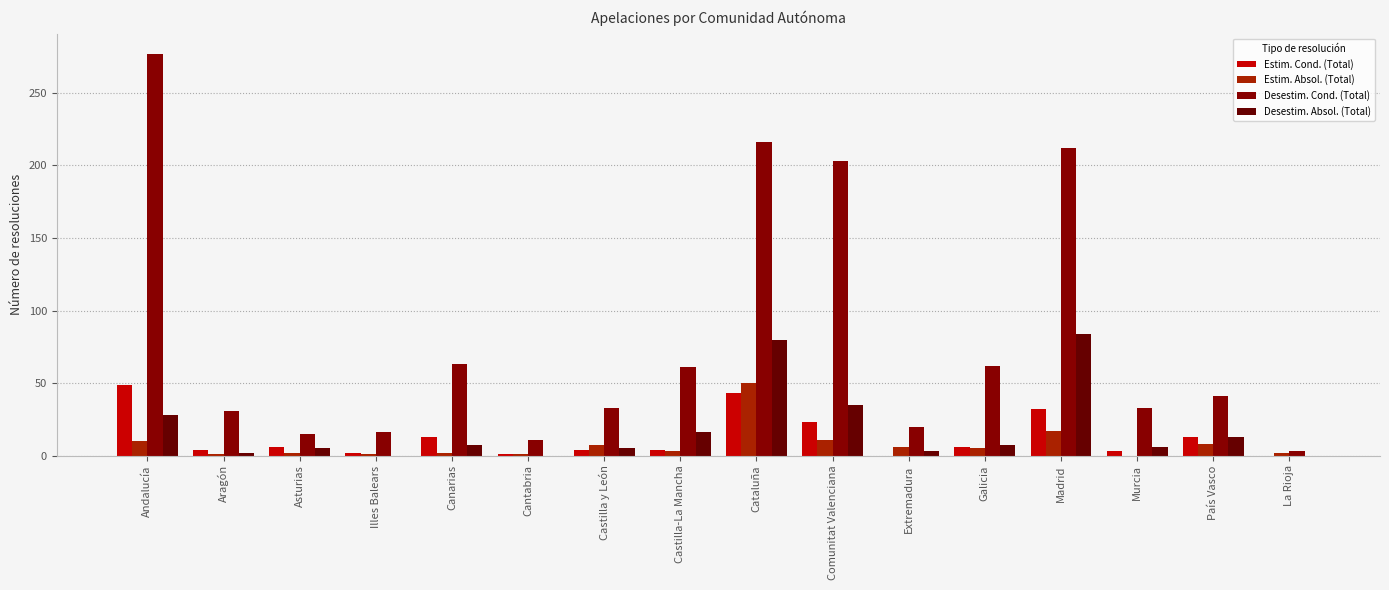

Between Illes Balears and Cantabria, which series saw the biggest shift?

Desestim. Cond. (Total)